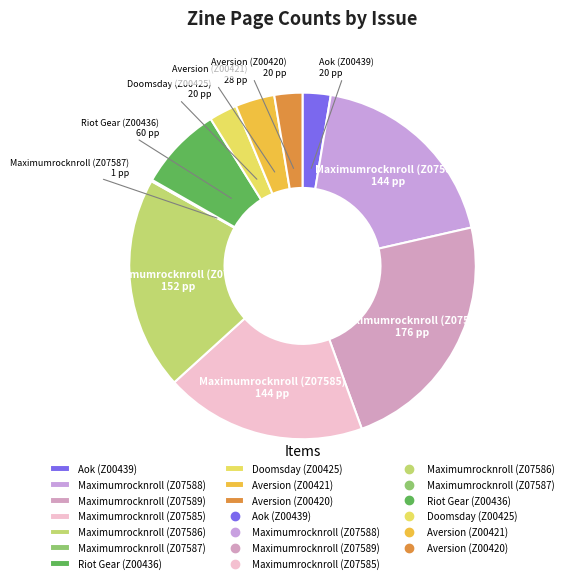

Which slice is the largest?

Maximumrocknroll (Z07589)